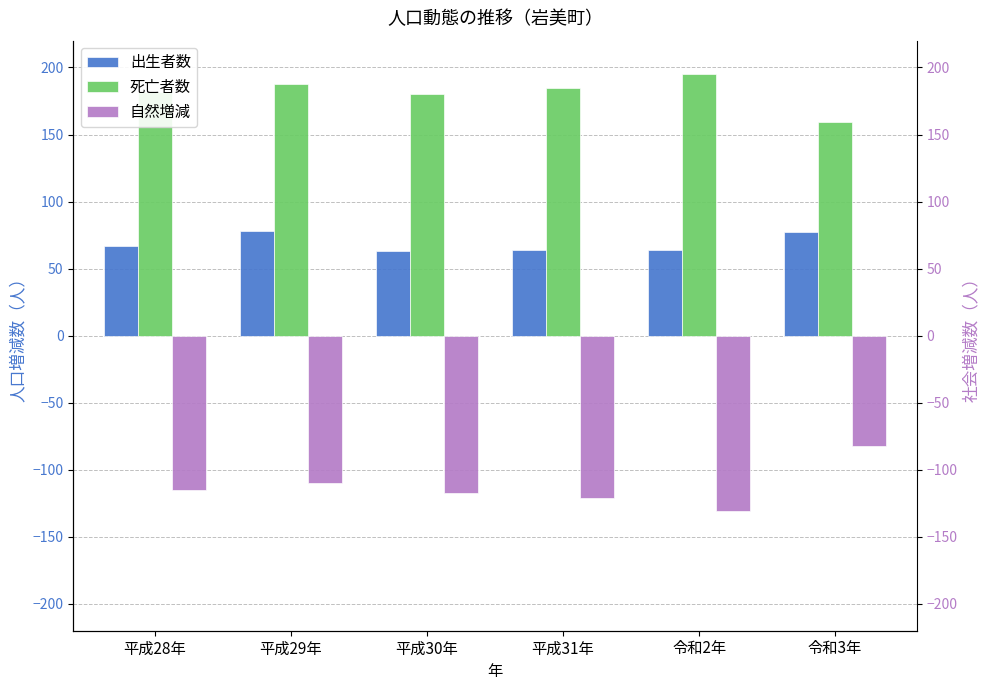

The value of 死亡者数 at 令和3年 is 243. True or false?

False